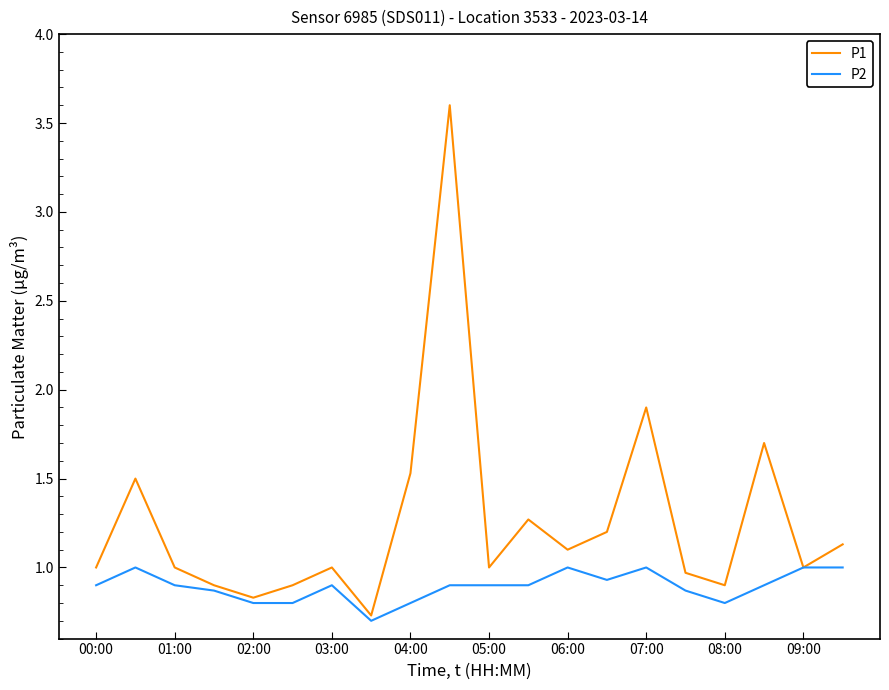

List the series in order of their peak value, highest first.

P1, P2